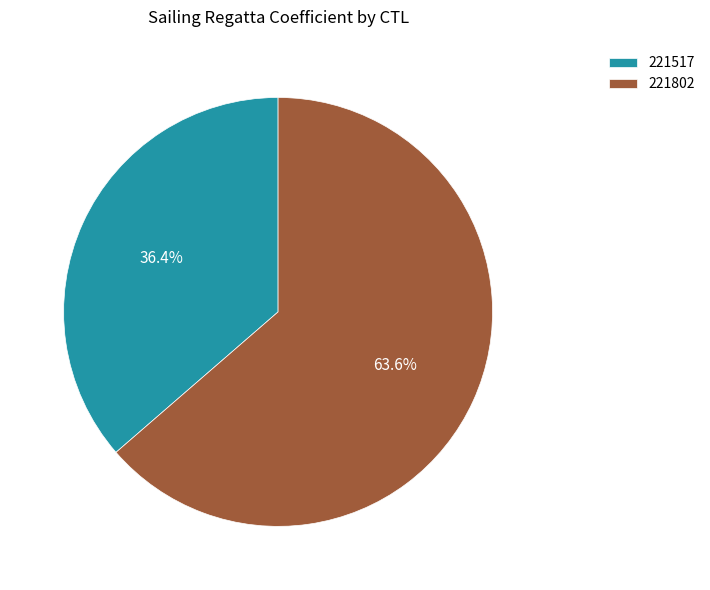

What is the change in value from 221517 to 221802?

+3